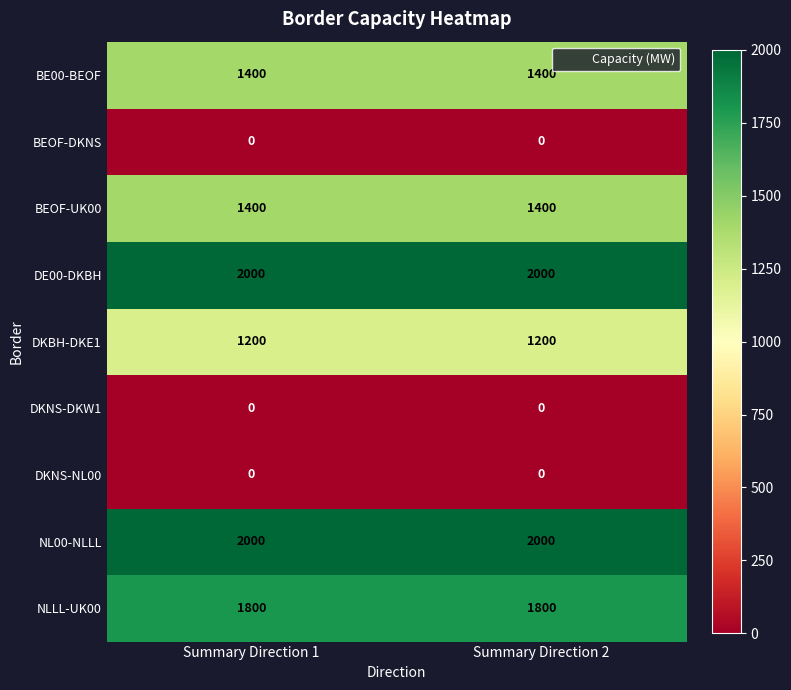

Read the NLLL-UK00 value at Summary Direction 2.

1800